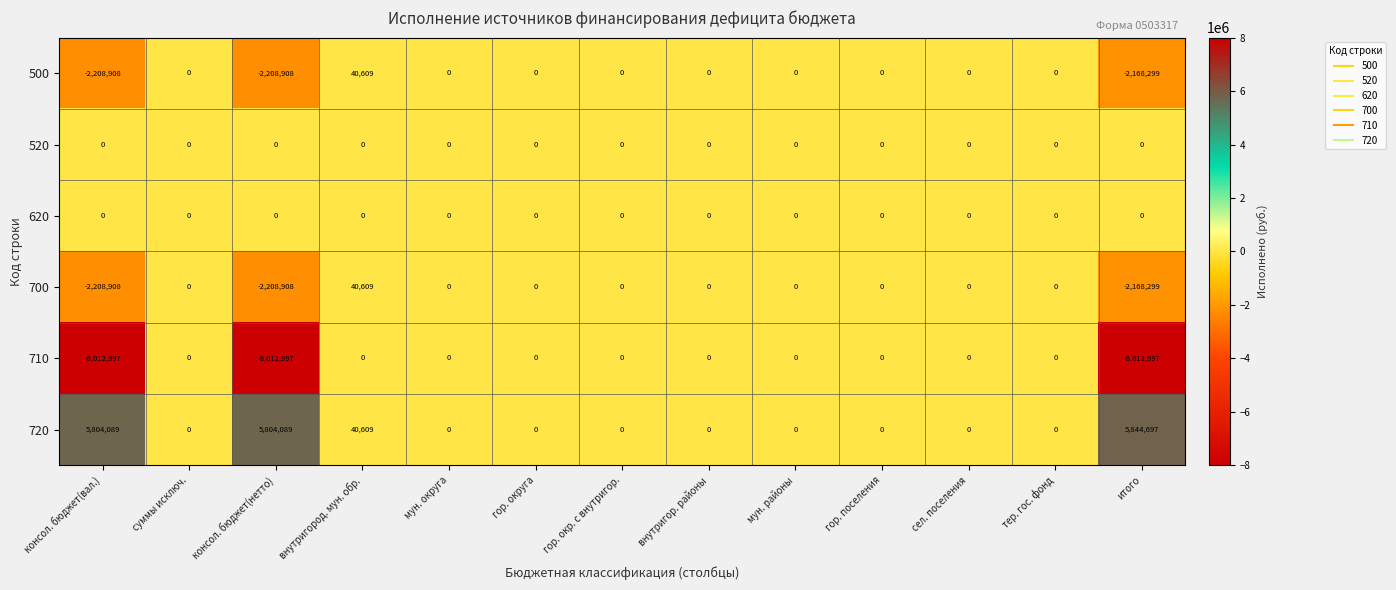

How many distinct data groups are displayed?

6